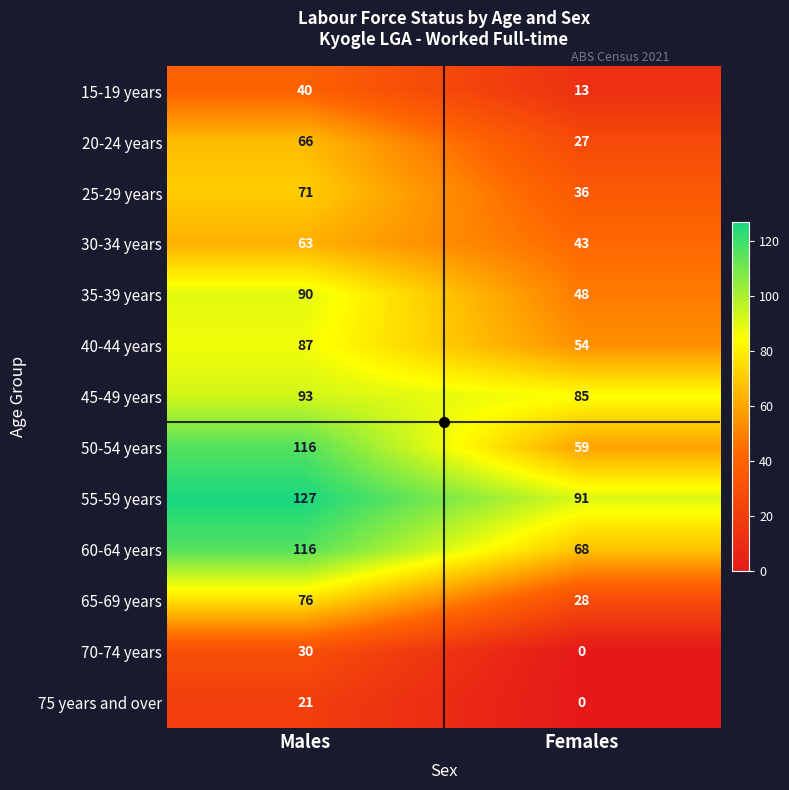

Which series has the largest range (max minus min)?

50-54 years